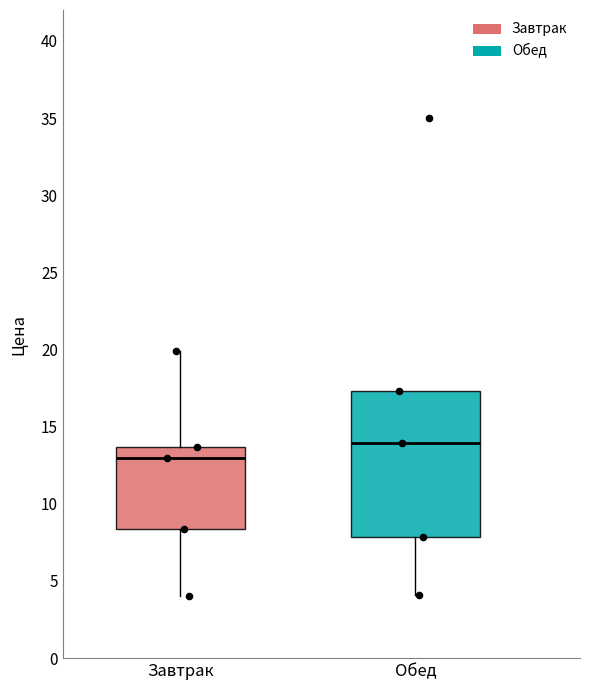

Reading left to right, transcribe this box plot: for each box, give where its median line is, the range the box spans, and where its two whiskers end, as read against the y-axis. The values are not printed on the chart, so give them approximately, as read against the axis.

Завтрак: median 13.0, box 8.5 to 13.5, whiskers 4.0 to 20.0
Обед: median 14.0, box 8.0 to 17.5, whiskers 4.0 to 17.5